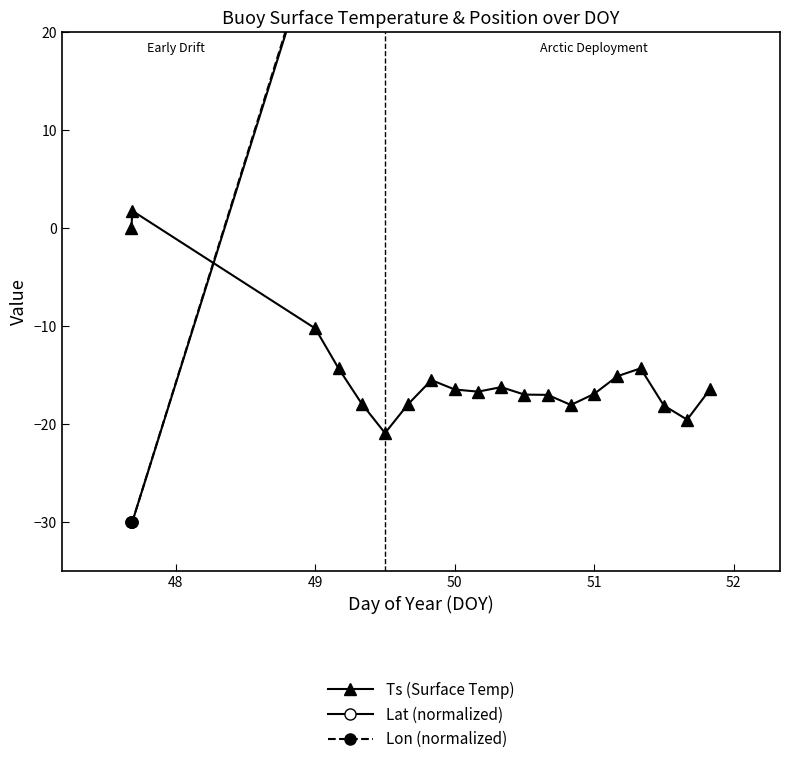

How many values in Lat (normalized) are below zero?

2